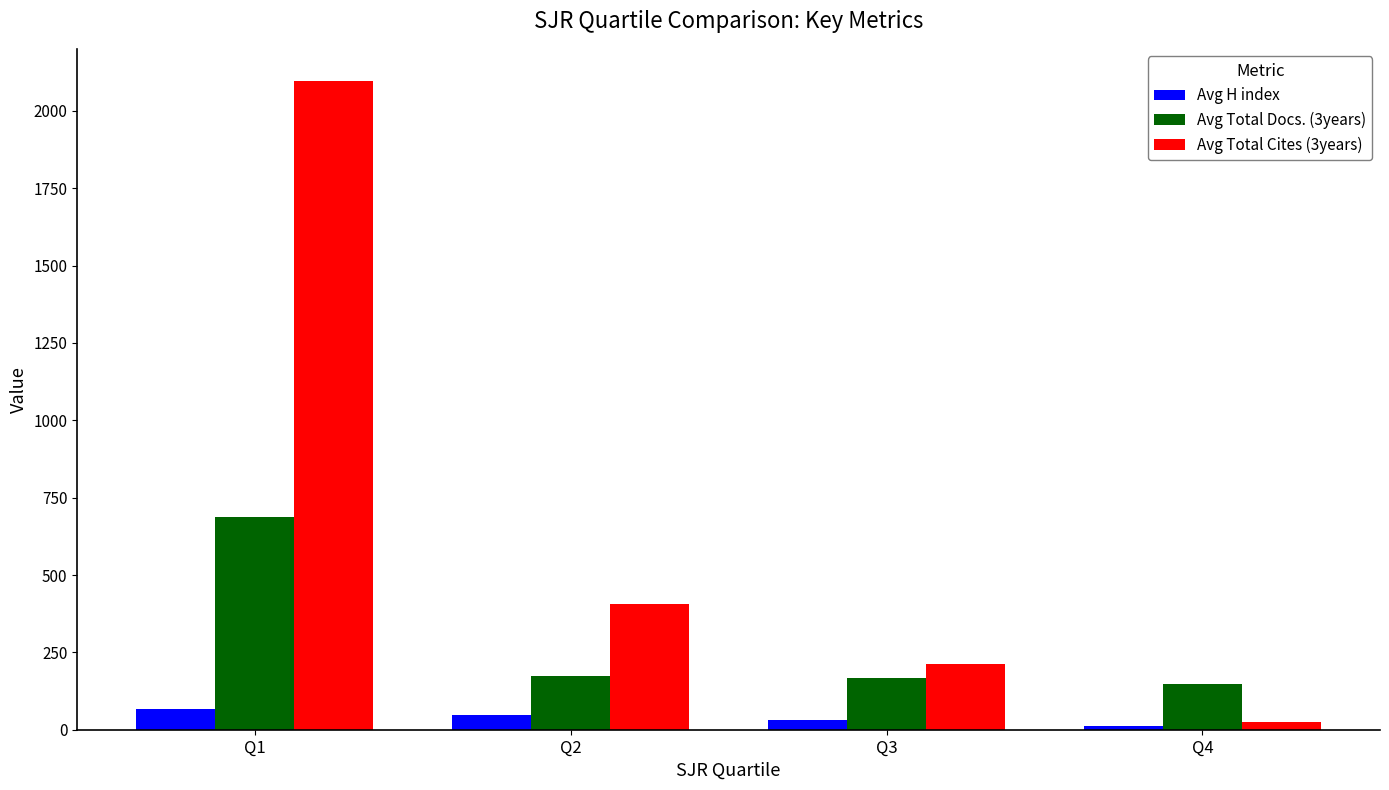

What is the total value across all series at Q2?

628